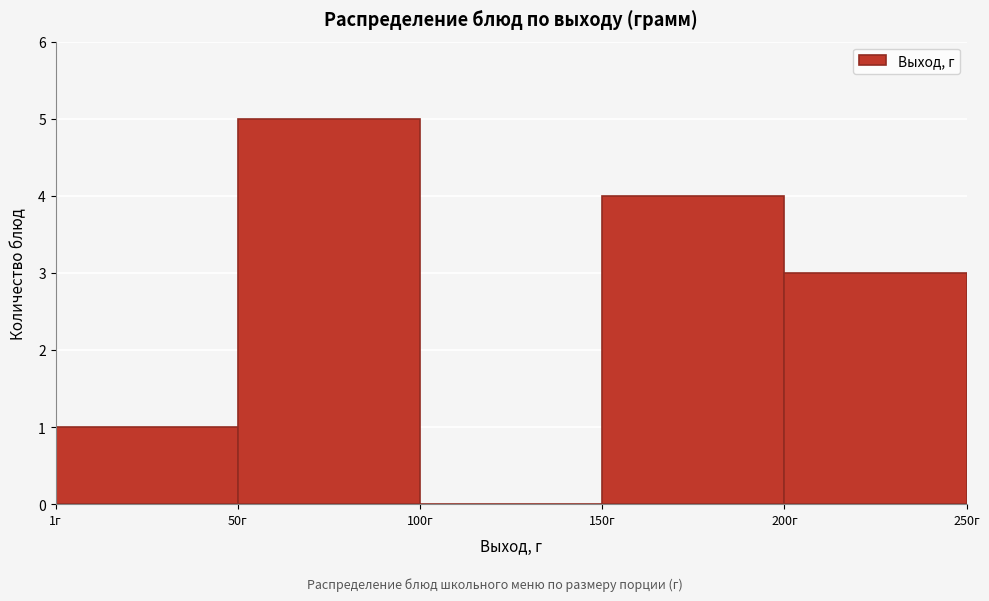

Which range on the x-axis has the tallest bar?

50 to 100